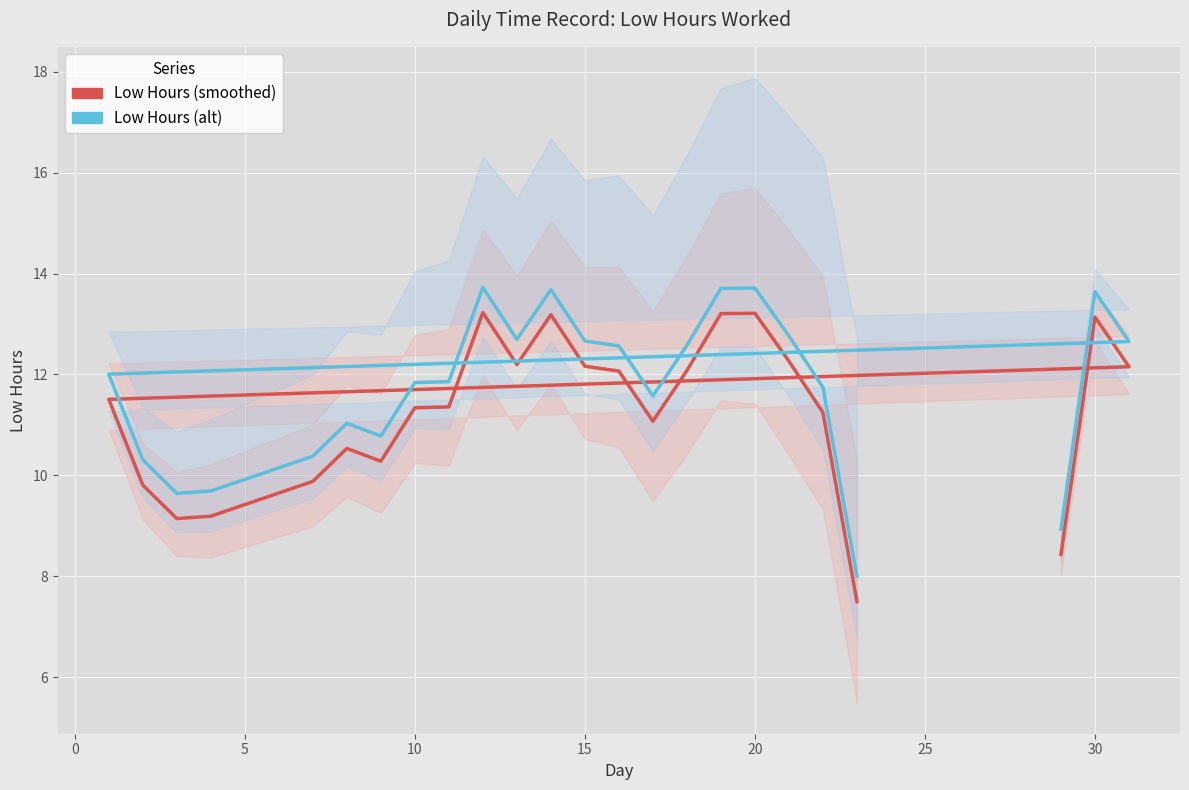

Is the value of Low Hours (alt) at 25 greater than the value of Low Hours (smoothed) at 0?

No